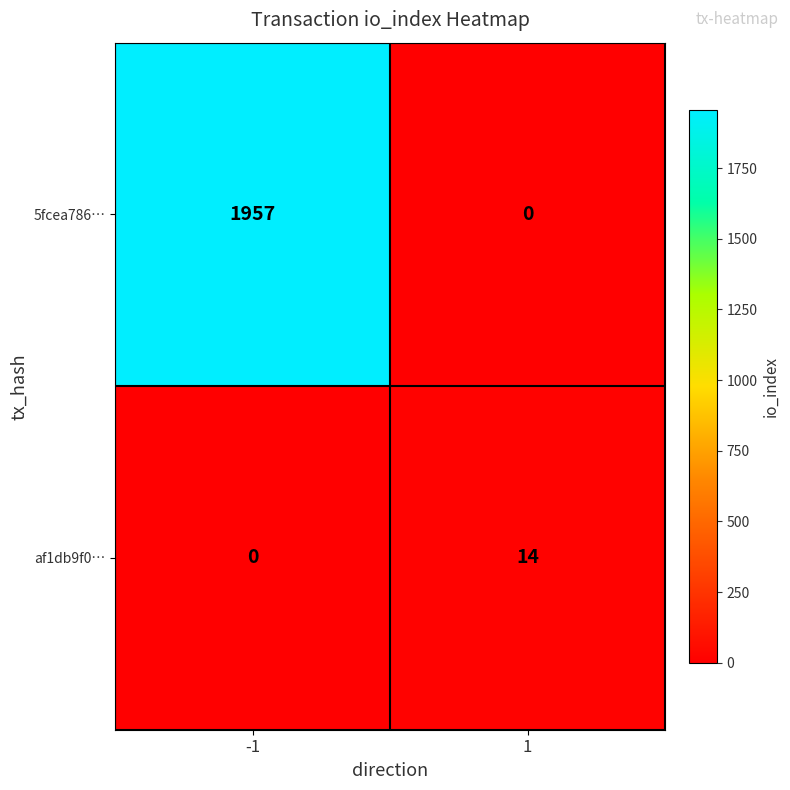

What is the difference between the af1db9f0… values at 1 and -1?

14